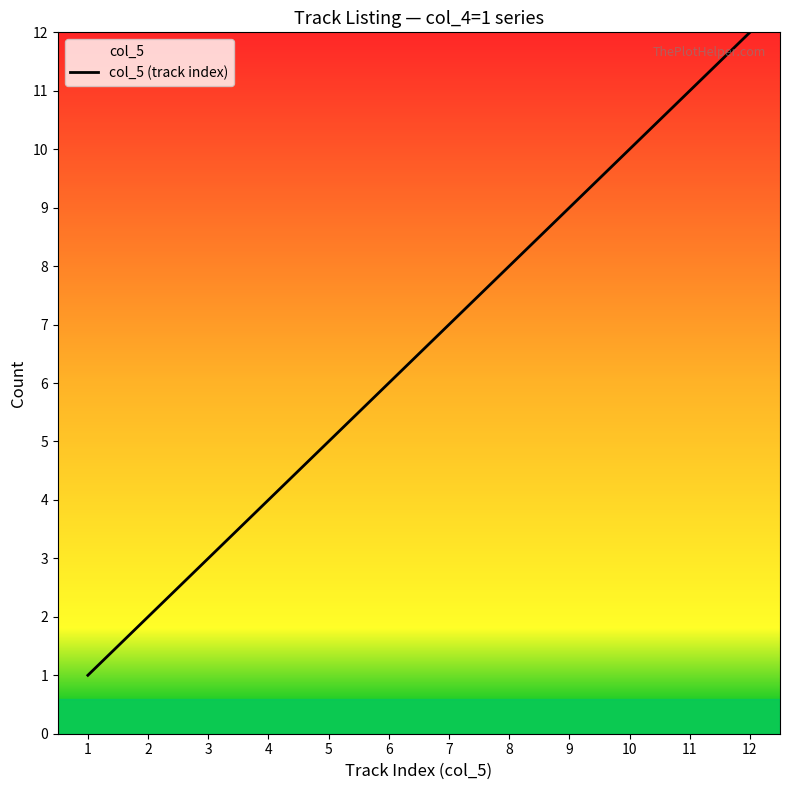

Between 6 and 12, which is larger?

12